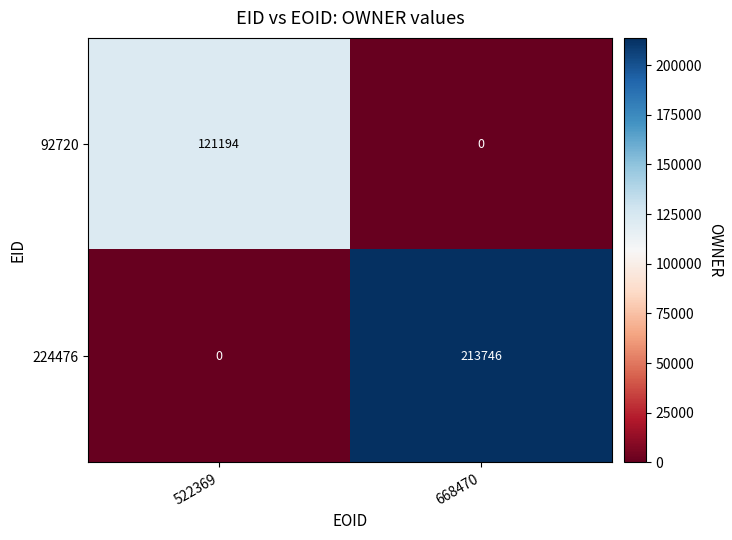

Which label corresponds to the largest value in the chart?

668470